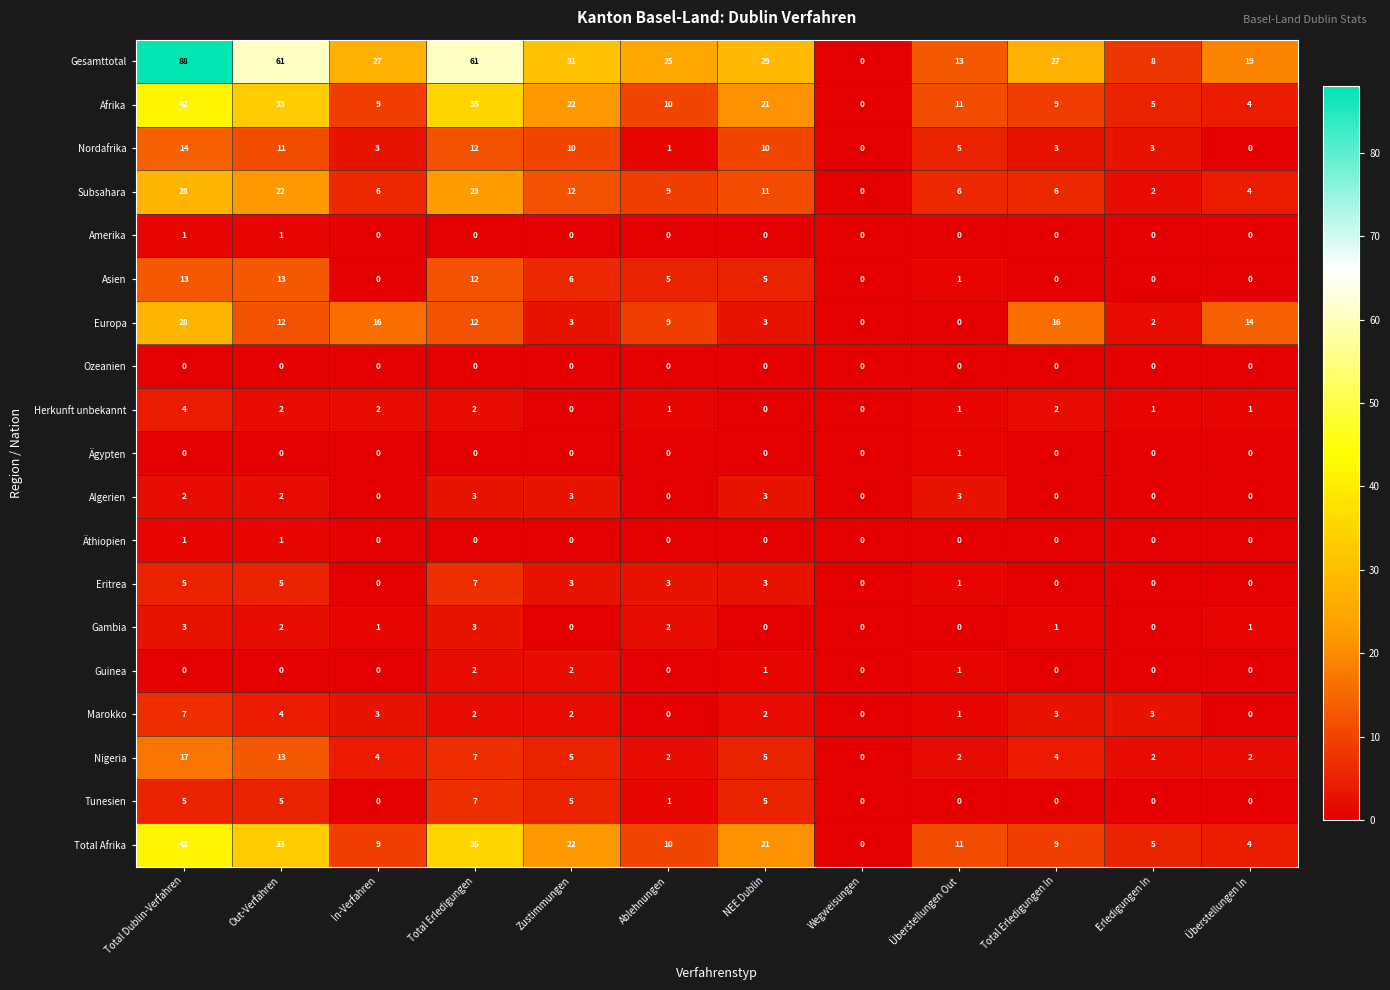

What is the sum of the Europa values at Erledigungen In and Überstellungen In?

16